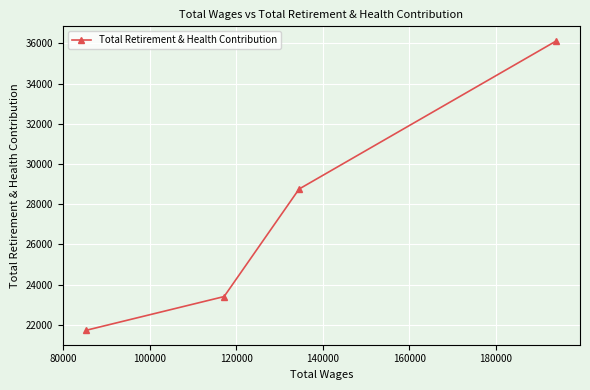

Reading right to left, list all the values displayed in this chart.

36129	28755	23408	21733